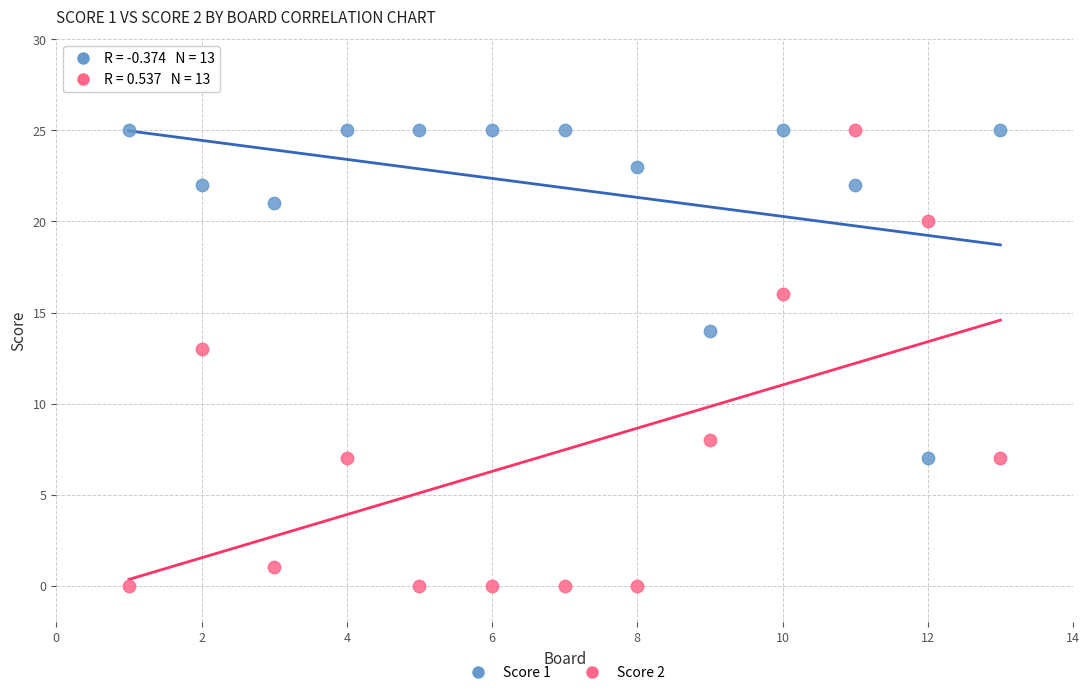

Across all series, what Y value is closest to 12?

13